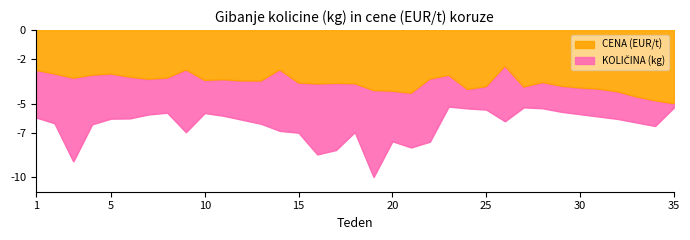

What is the value of the KOLICINA norm point at the 30th from the left?

-5.7